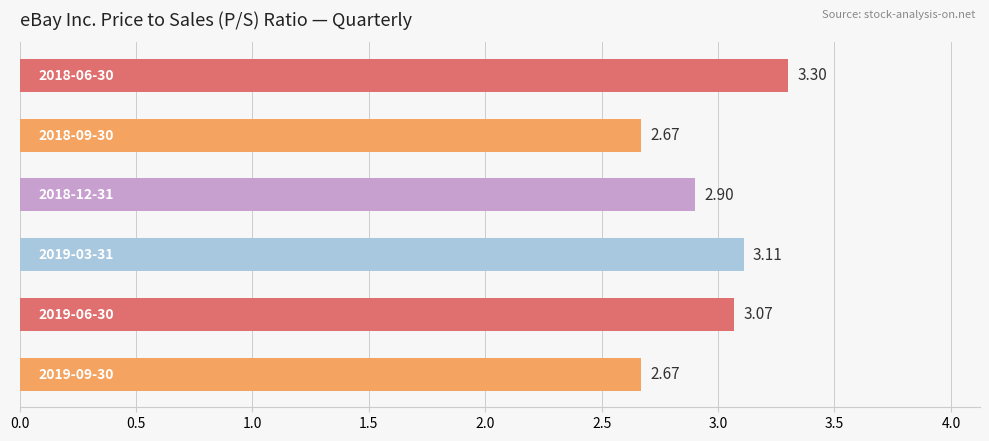

What is the difference between the maximum and second lowest values?

0.6